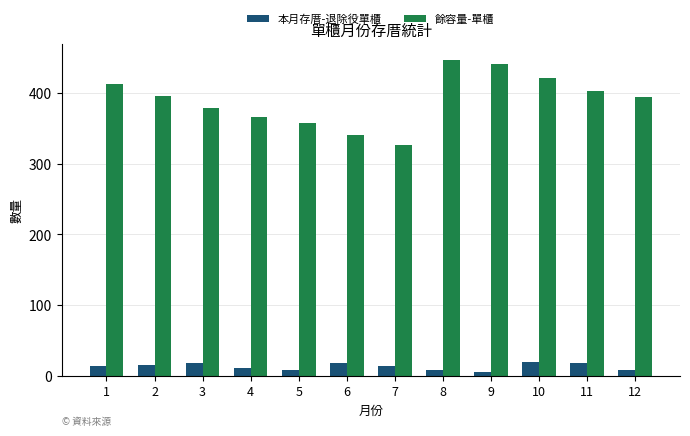

What is the maximum value shown in the chart?

447